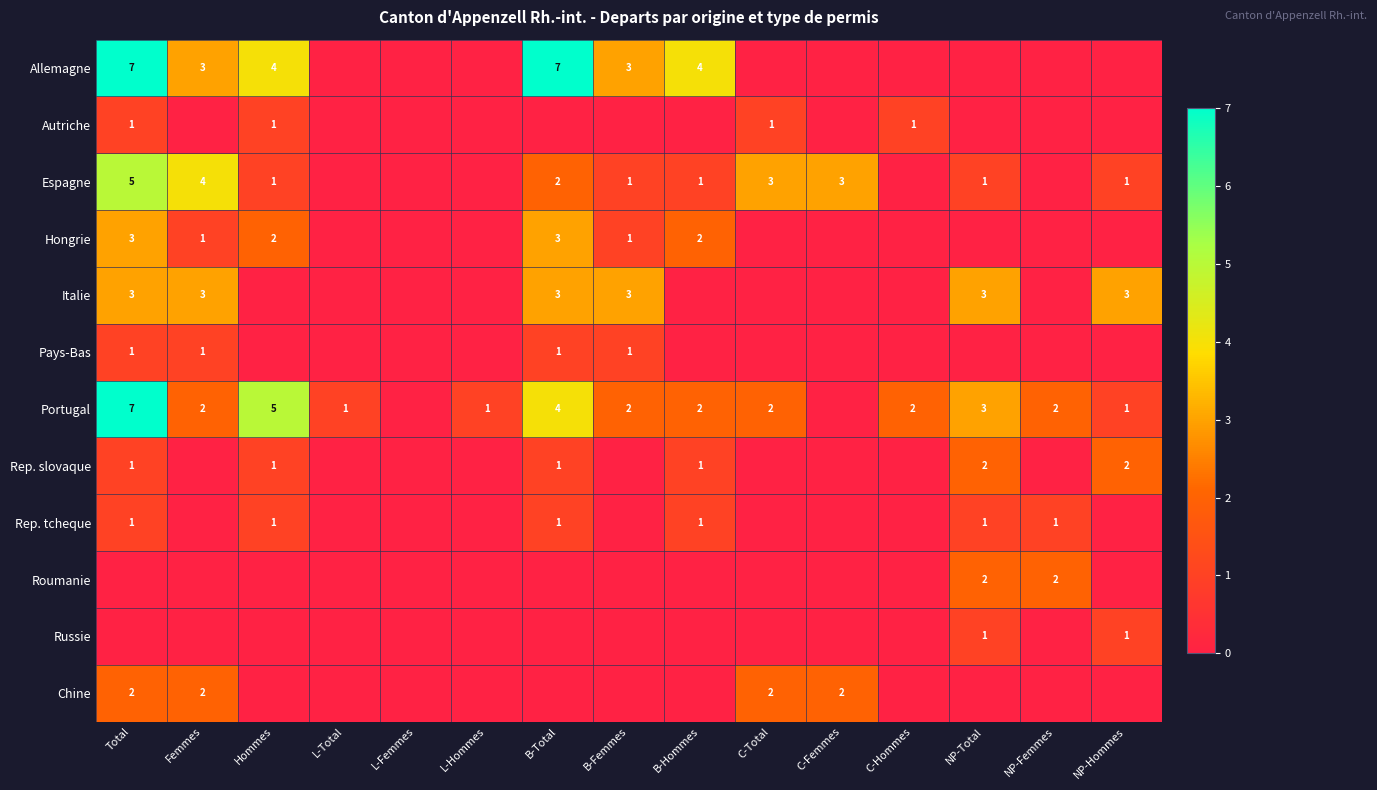

Is it true that Hongrie equals 2 at Hommes?

True